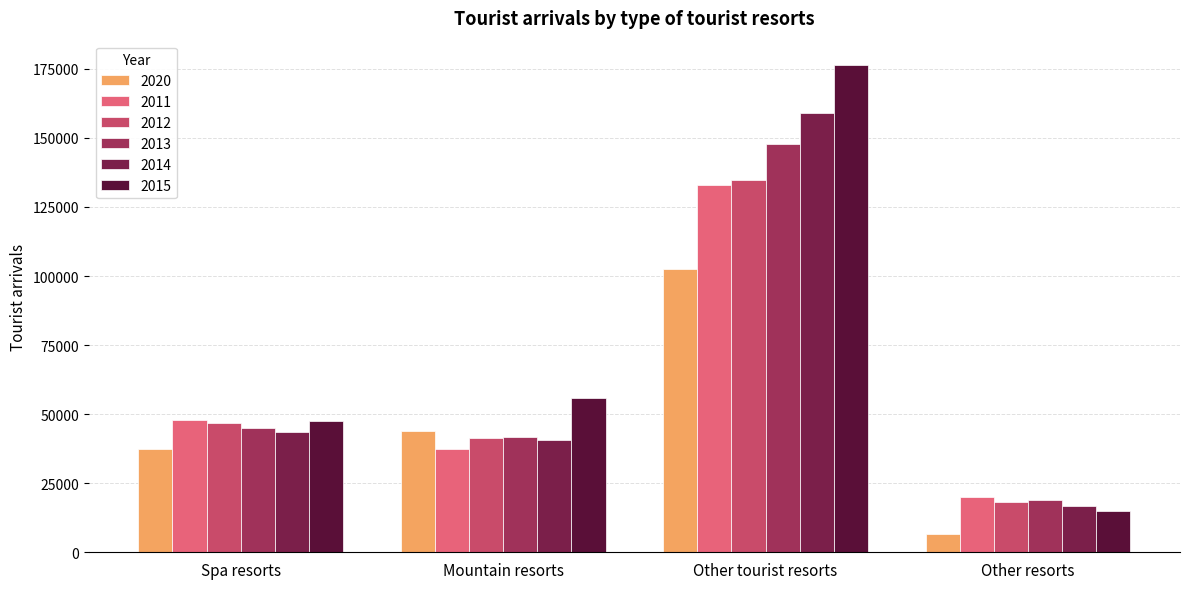

Is the value of 2012 at Mountain resorts greater than the value of 2015 at Spa resorts?

No